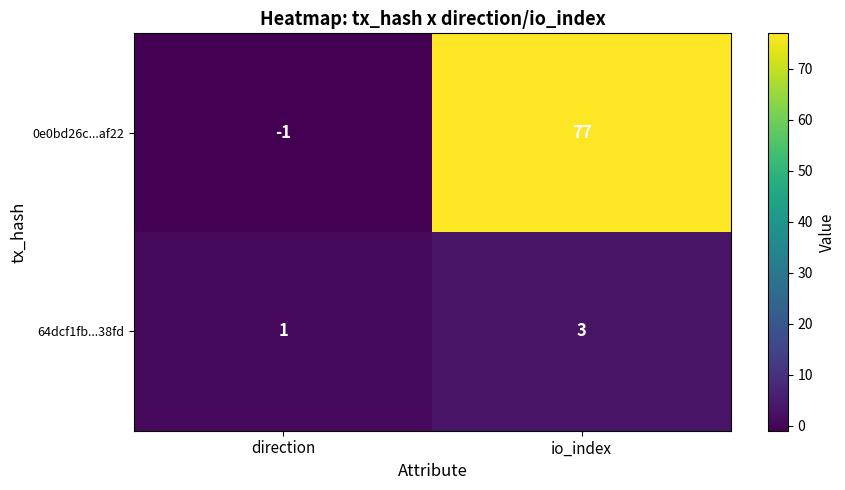

Read the 64dcf1fb...38fd value at io_index.

3